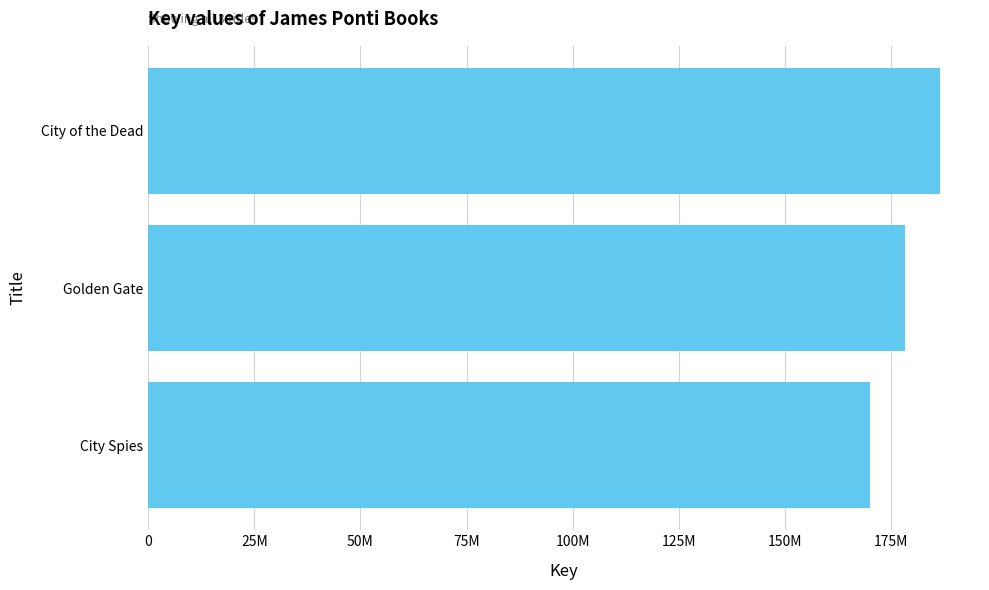

Rank the categories by value from lowest to highest.

City Spies, Golden Gate, City of the Dead